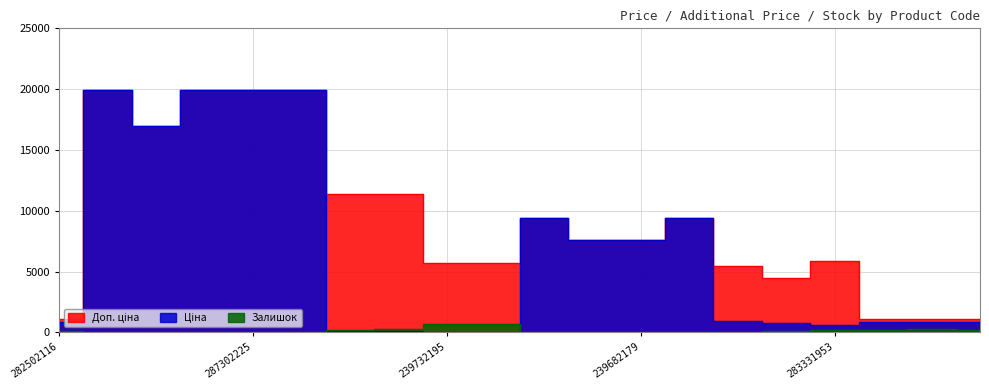

What position from the left is 282502117?

18